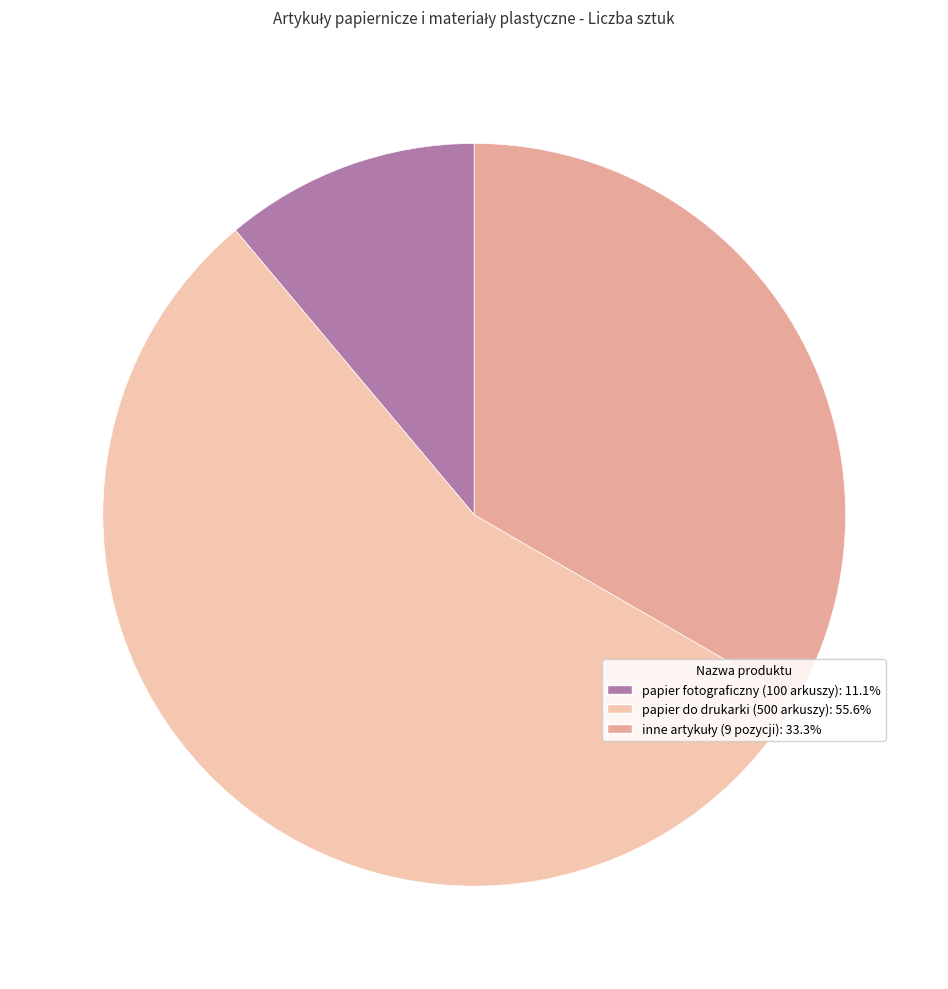

How many segments does this pie chart have?

3